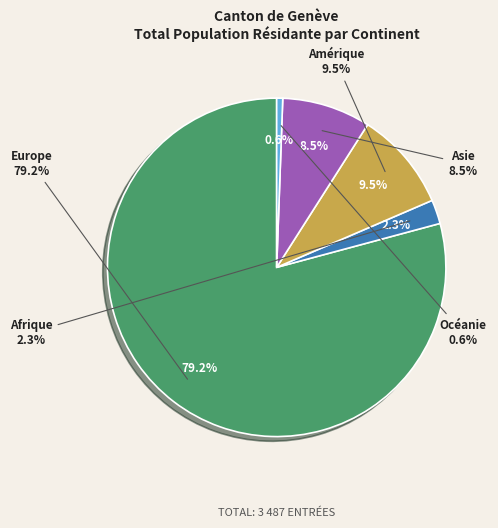

To the nearest percent, what is the difference between the largest and smallest slice percentages?

79%